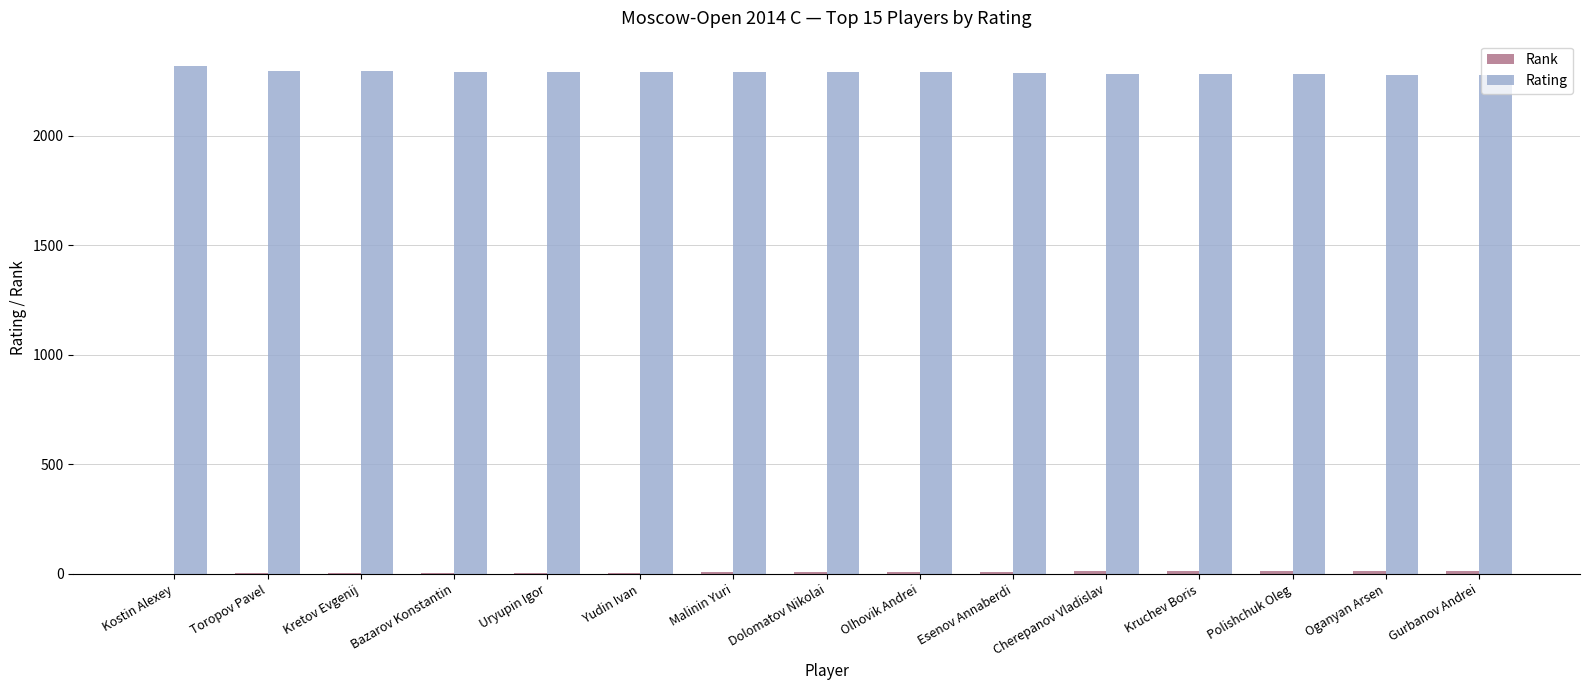

The Rating series shows 2290 at Olhovik Andrei. True or false?

True